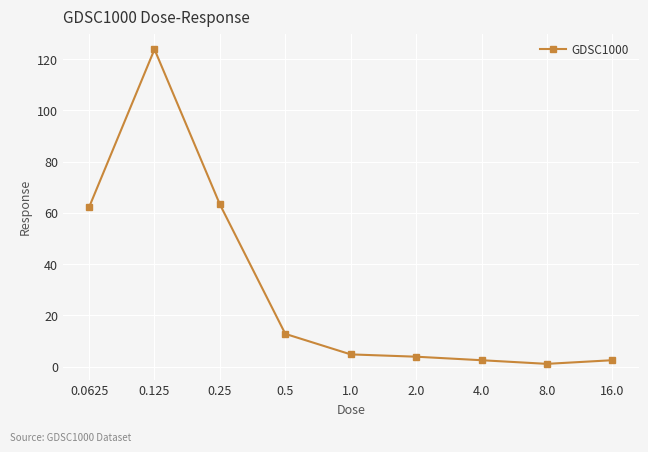

Approximately how many times larger is the value at 4.0 compared to 8.0?

2.4